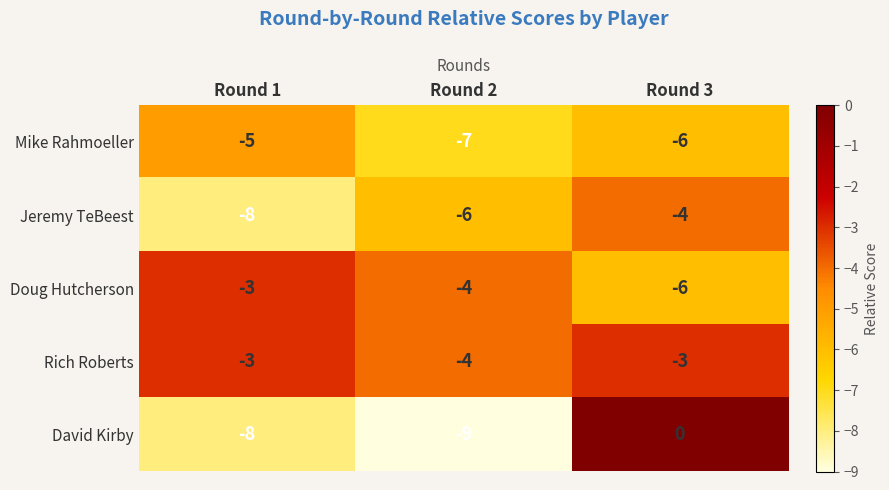

Reading left to right, extract all data points from this chart.

Mike Rahmoeller: -5	-7	-6
Jeremy TeBeest: -8	-6	-4
Doug Hutcherson: -3	-4	-6
Rich Roberts: -3	-4	-3
David Kirby: -8	-9	0